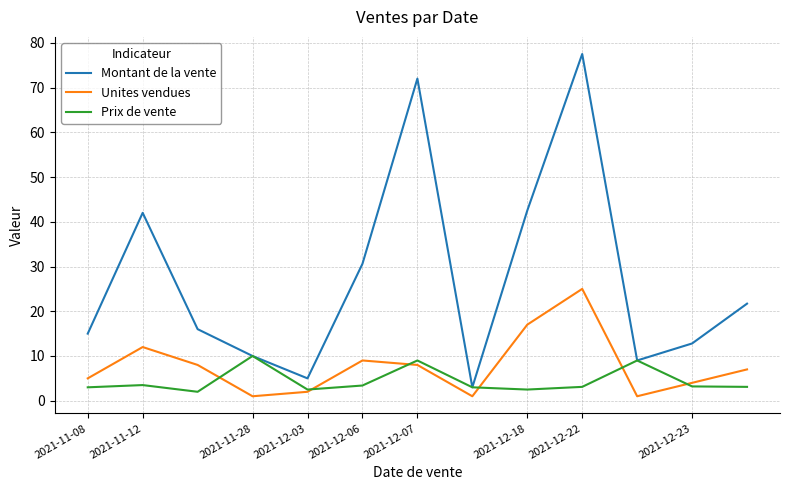

True or false: Unites vendues and Montant de la vente intersect in this chart.

False